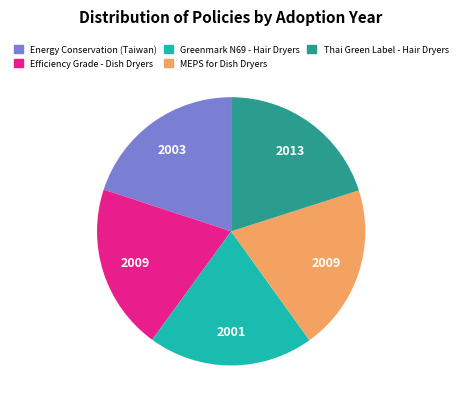

Is there a majority slice in this chart?

No